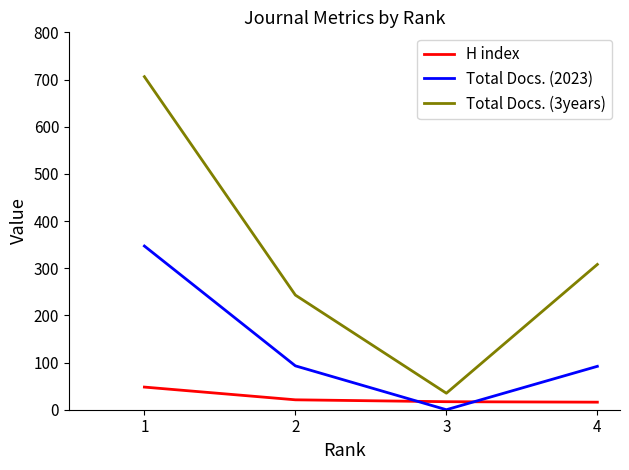

Which series has the largest range (max minus min)?

Total Docs. (3years)